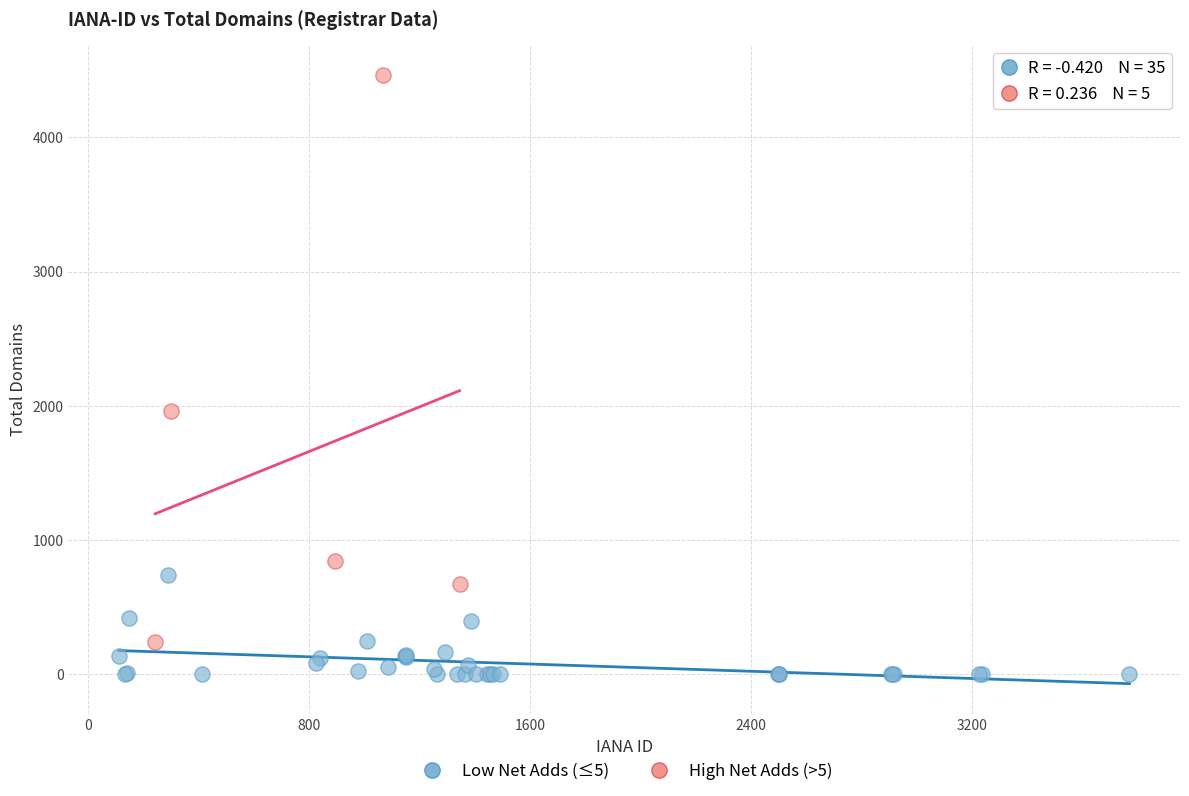

Which series reaches the minimum Y coordinate?

Low Net Adds (≤5)